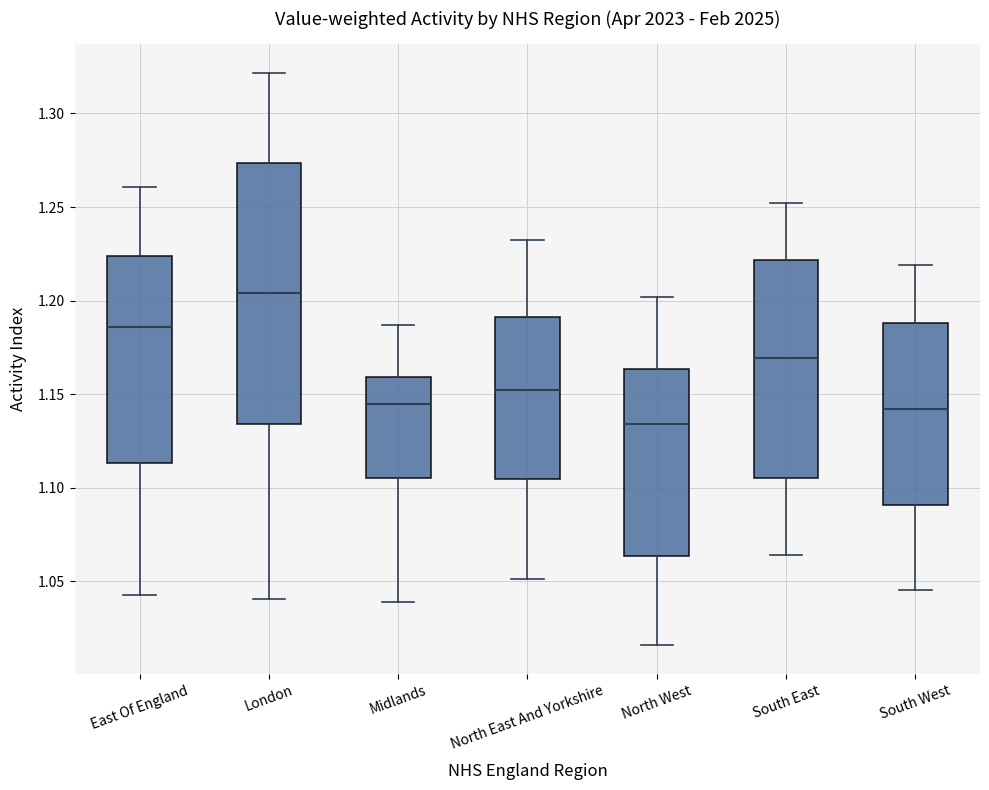

Which box is the tallest, from its lower edge to its upper edge?

London